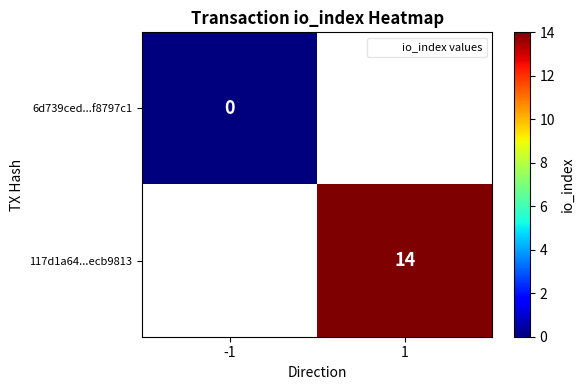

Rank the categories by 117d1a64...ecb9813 value from lowest to highest.

-1, 1